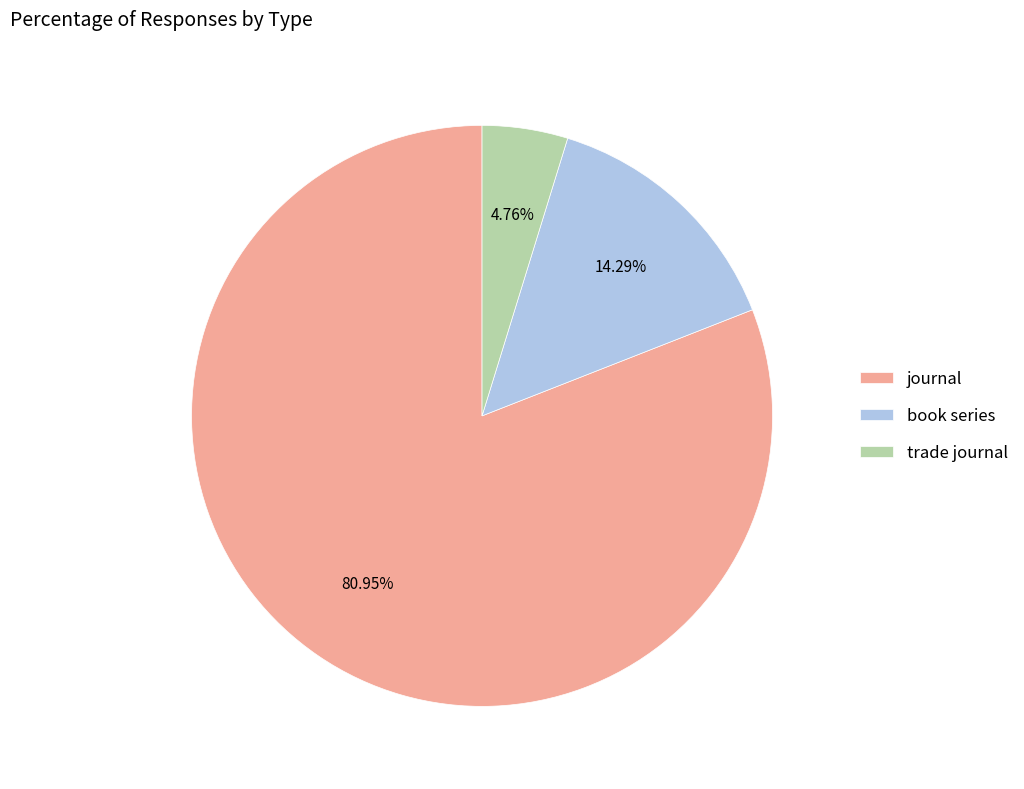

What is the largest slice in the pie chart?

journal